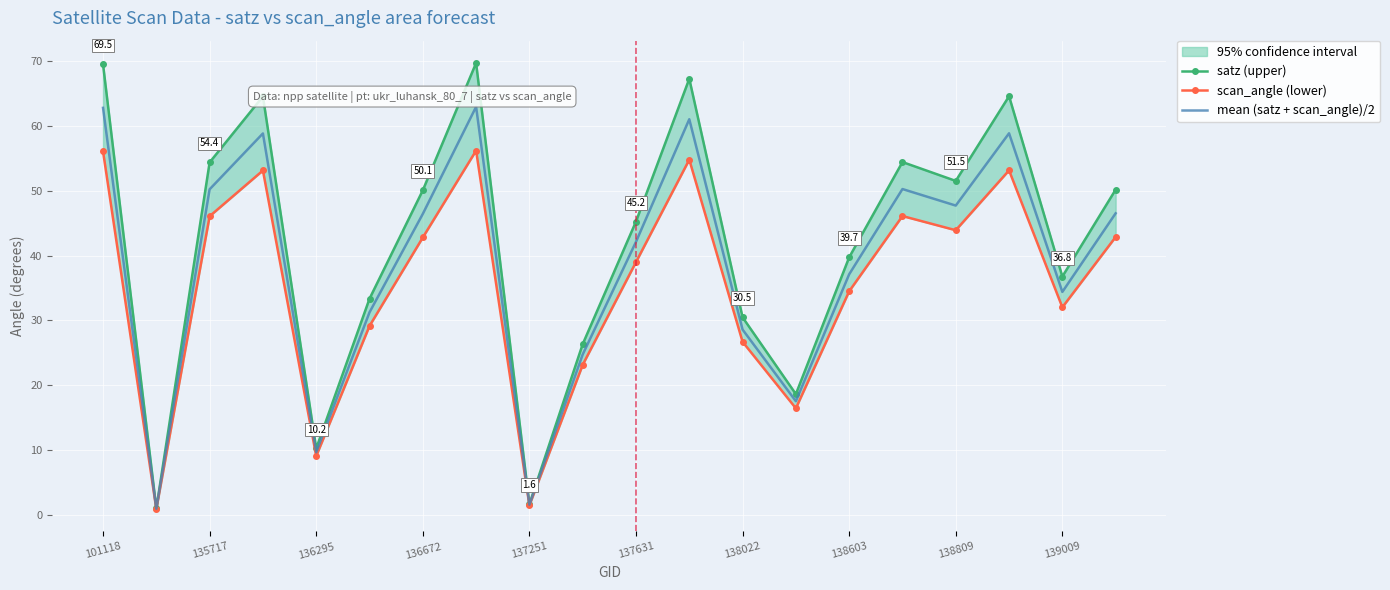

True or false: mean (satz + scan_angle)/2 has a value of 9.6 at 139009.

False